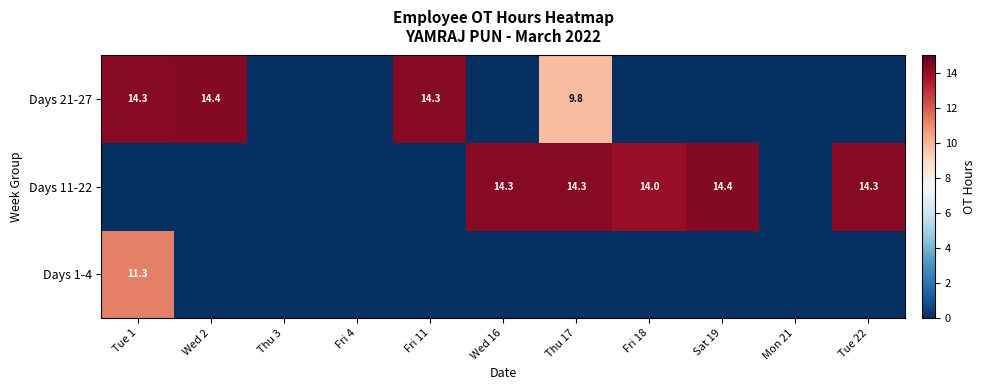

What is the sum of the Days 11-22 values at Thu 17 and Sat 19?

28.7